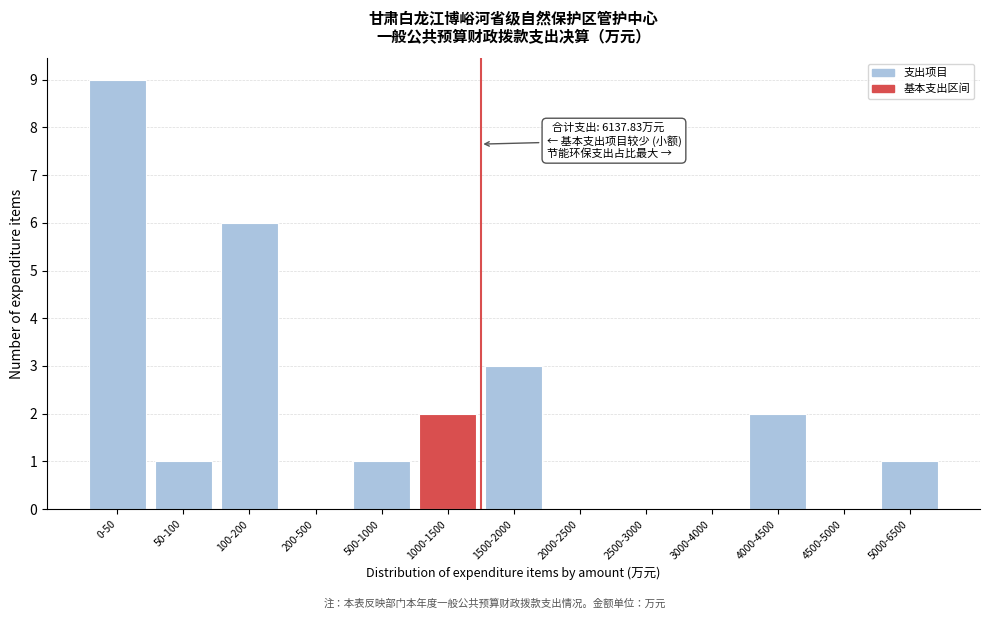

Reading left to right, extract all data points from this chart.

0-50=9	50-100=1	100-200=6	200-500=0	500-1000=1	1000-1500=2	1500-2000=3	2000-2500=0	2500-3000=0	3000-4000=0	4000-4500=2	4500-5000=0	5000-6500=1